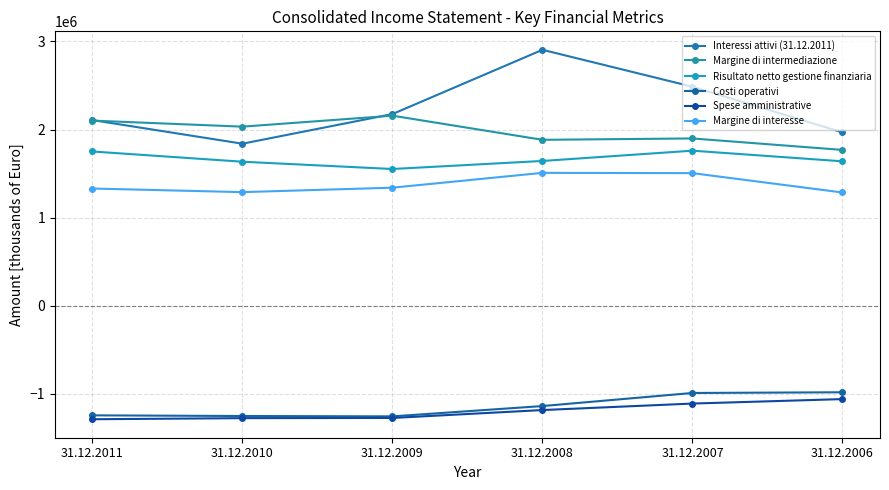

Is it true that Spese amministrative equals -1836377 at 31.12.2007?

False